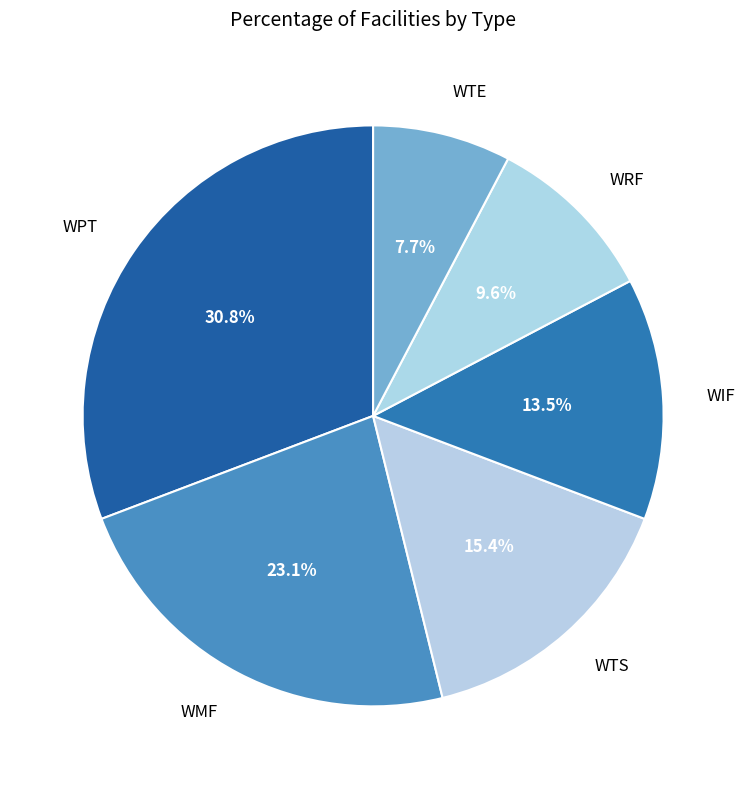

What is the total percentage of WTE and WMF?

30.8%